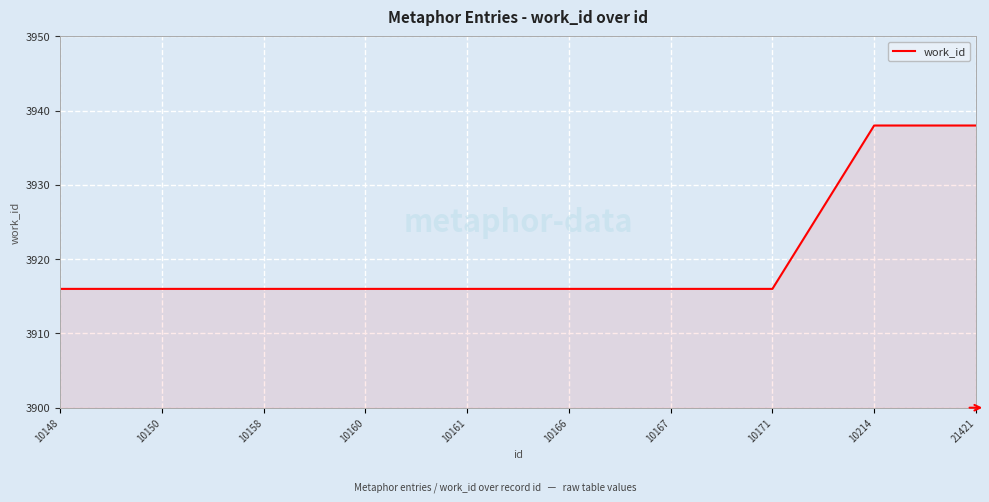

Reading right to left, list all the values displayed in this chart.

21421=3938	10214=3938	10171=3916	10167=3916	10166=3916	10161=3916	10160=3916	10158=3916	10150=3916	10148=3916